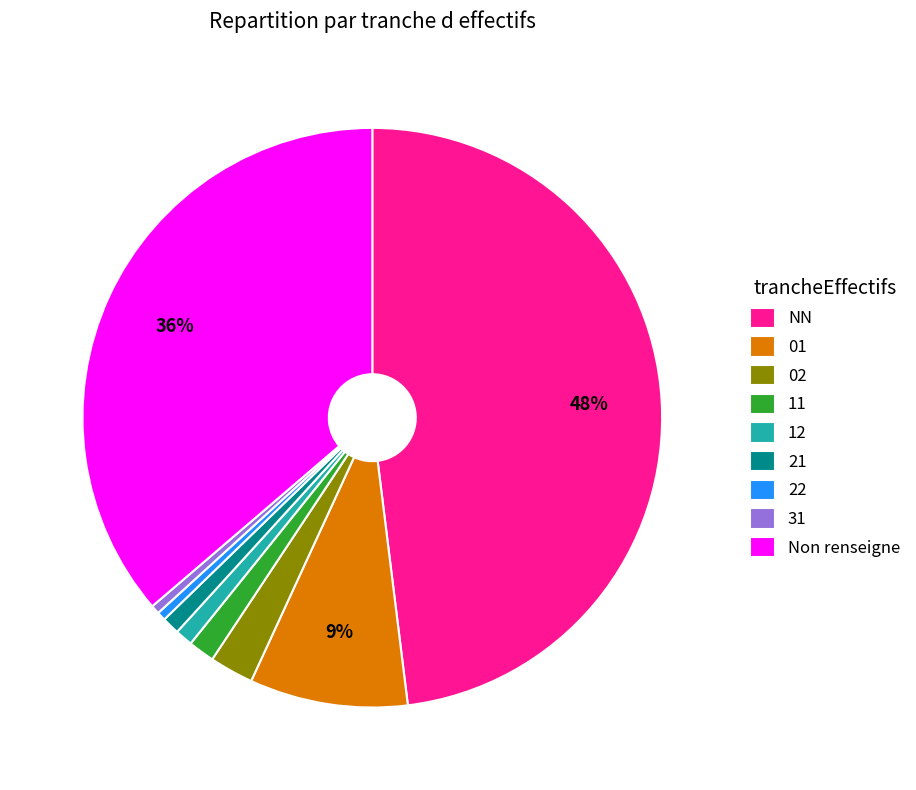

What percentage is the 11 slice, to the nearest percent?

1%